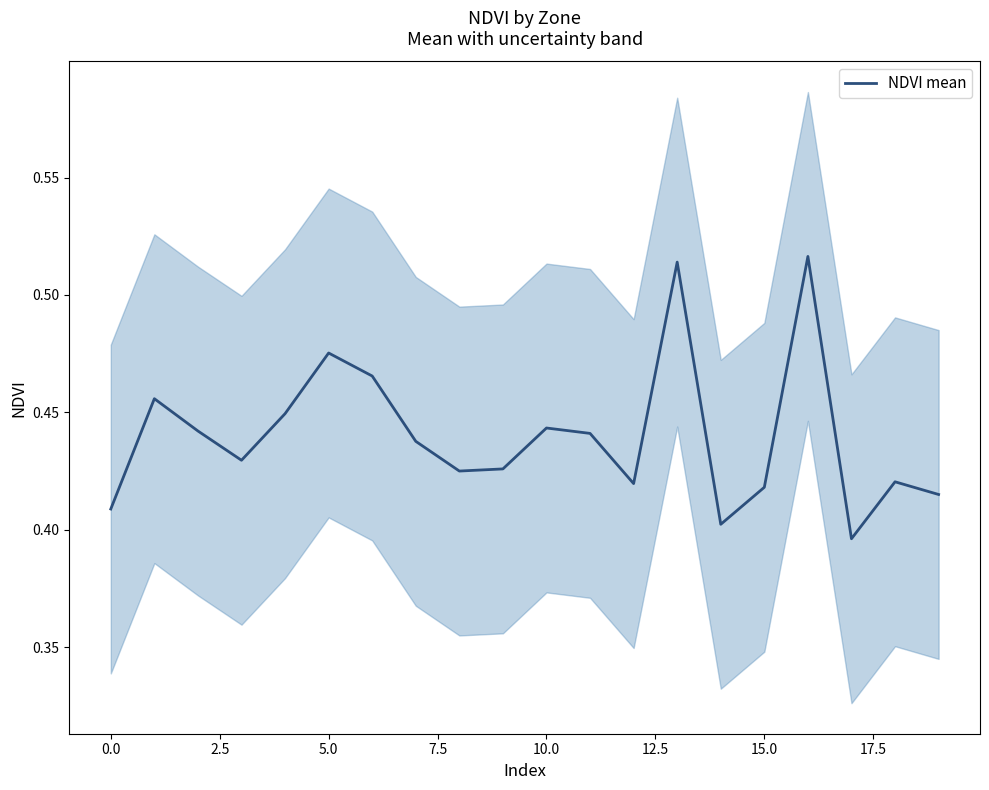

Is it true that NDVI mean equals 0.3 at 10.0?

False